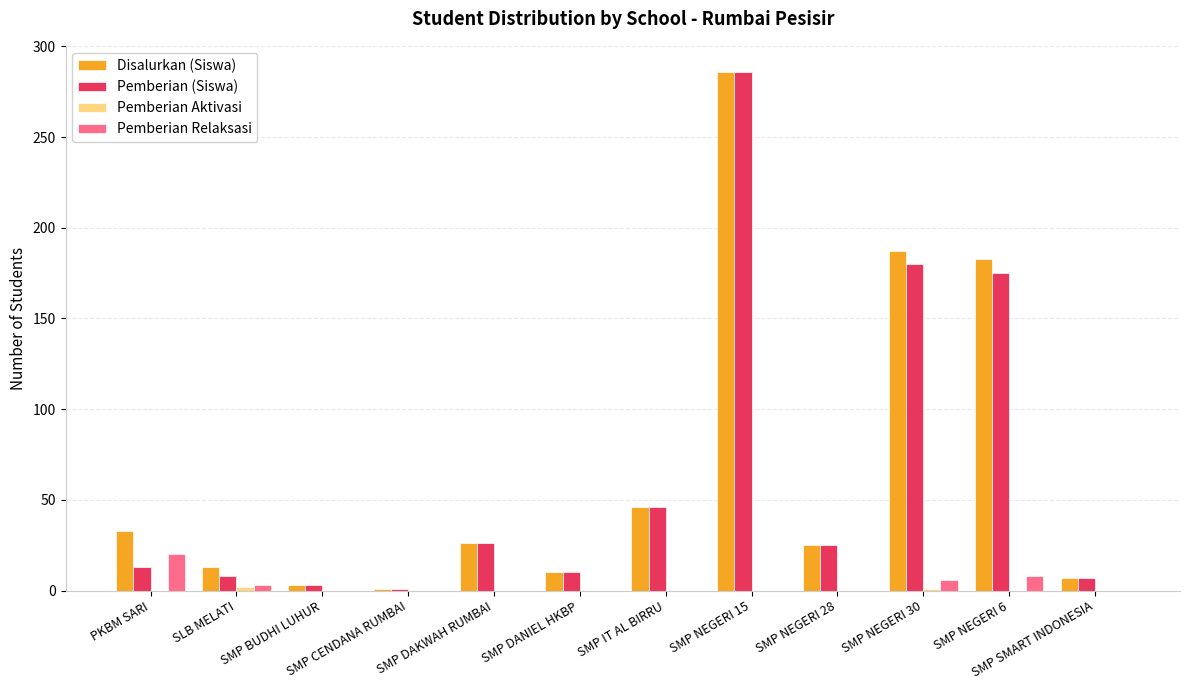

What is the greatest value displayed?

286